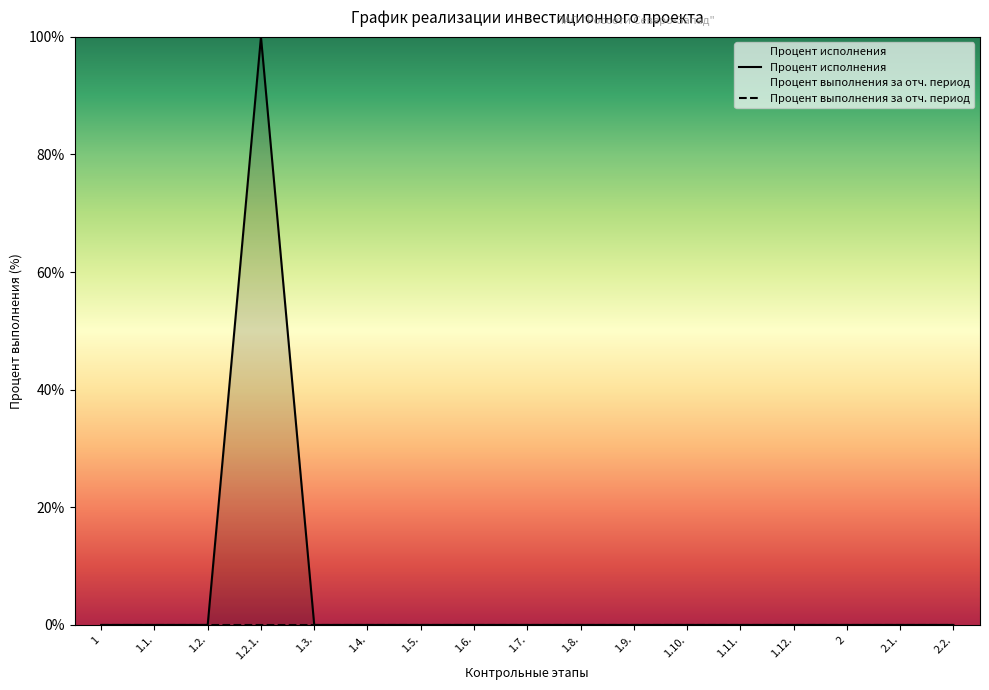

Reading left to right, list all the values displayed in this chart.

0	0	0	100	0	0	0	0	0	0	0	0	0	0	0	0	0